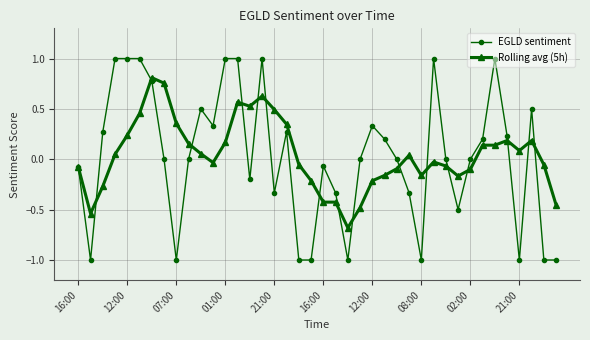

What is the minimum value for Rolling avg (5h)?

-0.7